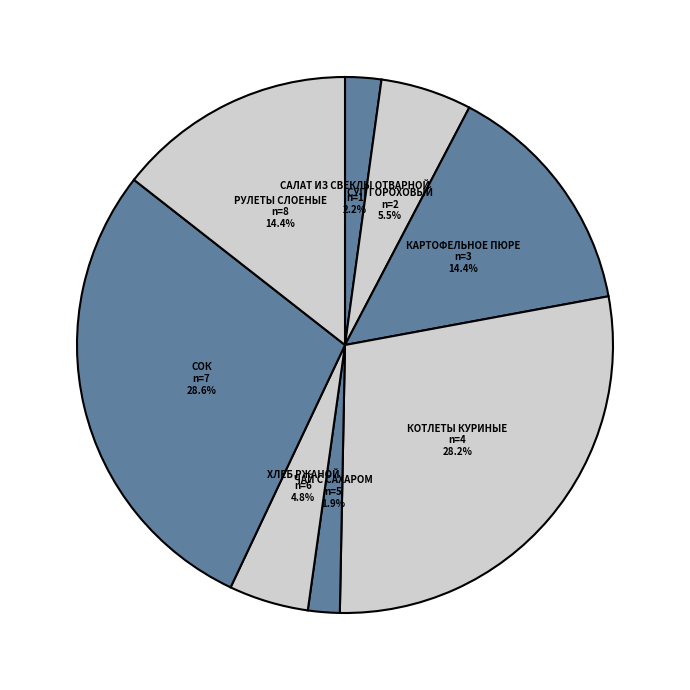

Between САЛАТ ИЗ СВЕКЛЫ ОТВАРНОЙ and РУЛЕТЫ СЛОЕНЫЕ, which is larger?

РУЛЕТЫ СЛОЕНЫЕ